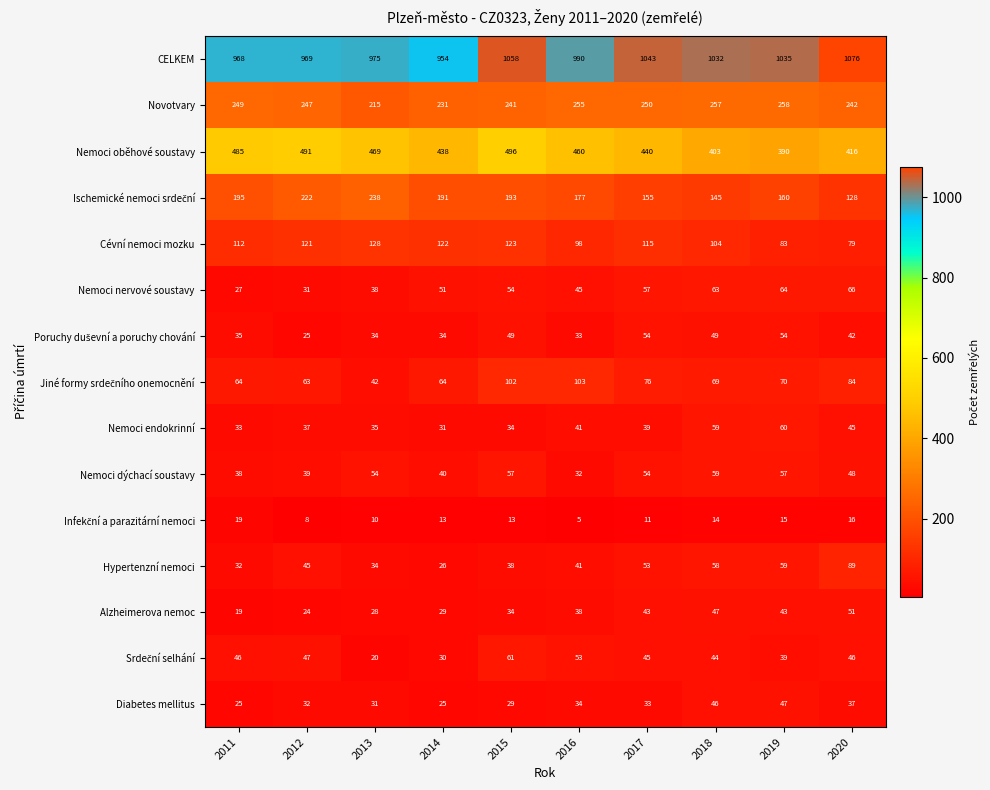

Is it true that Cévní nemoci mozku equals 181 at 2013?

False